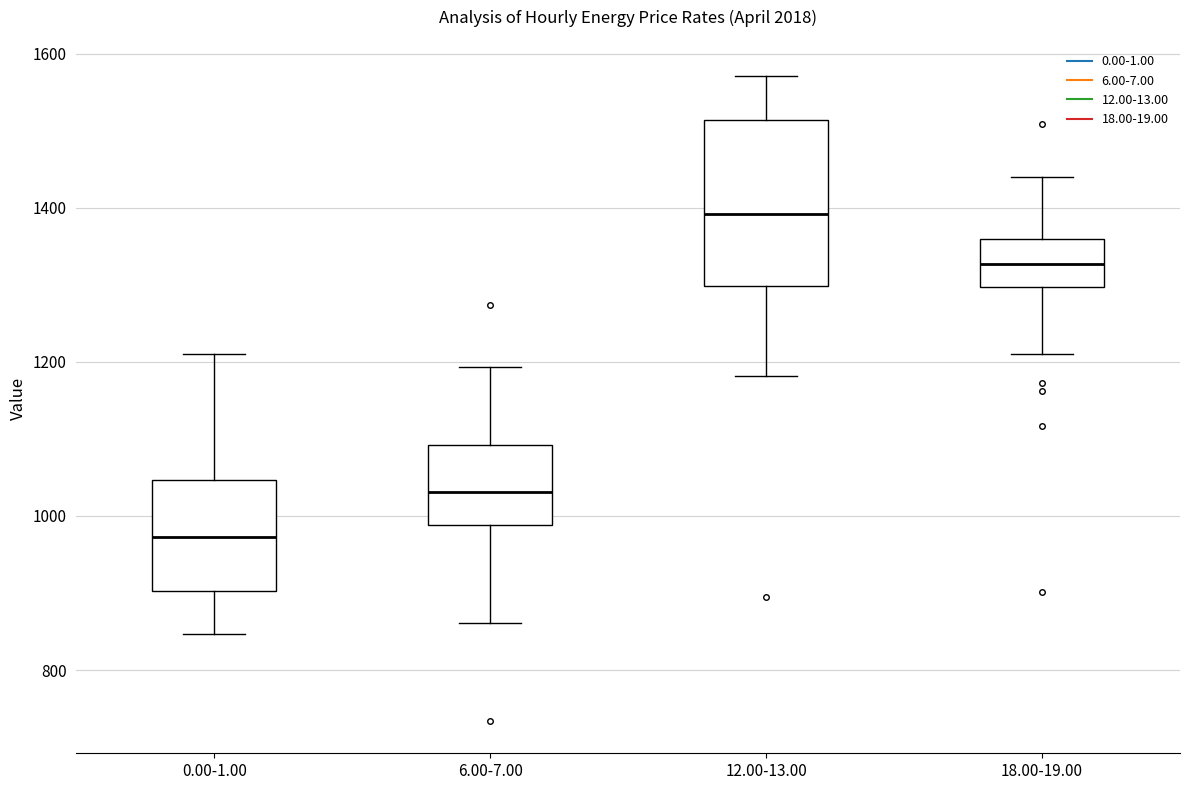

Which box is the tallest, from its lower edge to its upper edge?

12.00-13.00